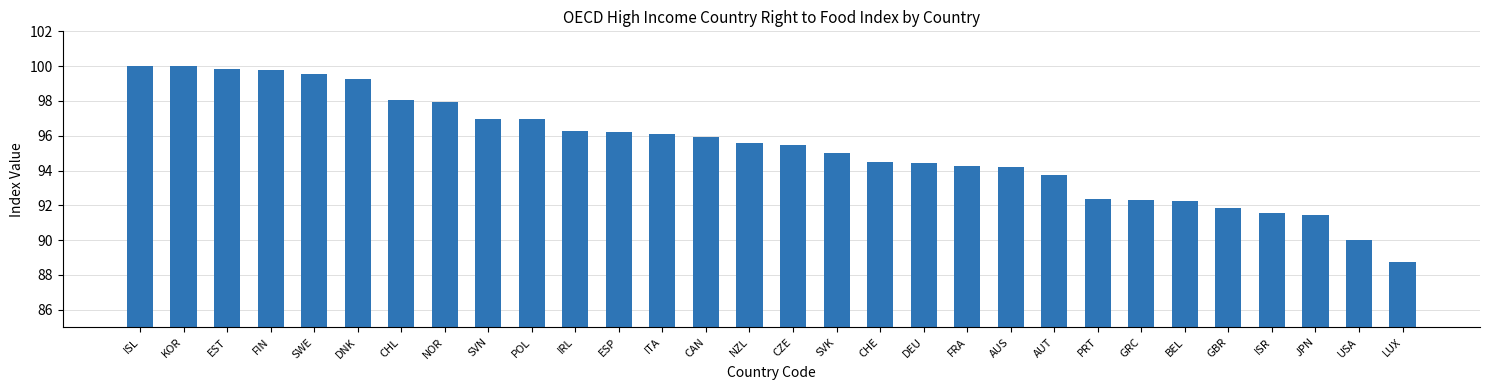

Count the number of categories in the chart.

30